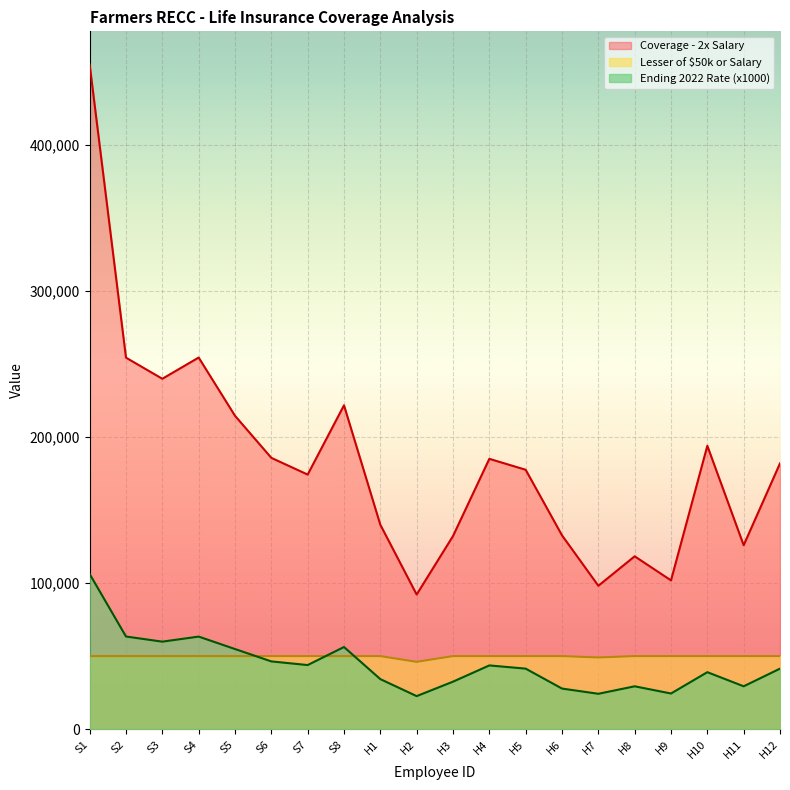

Read the Coverage - 2x Salary value at H4.

185007.0